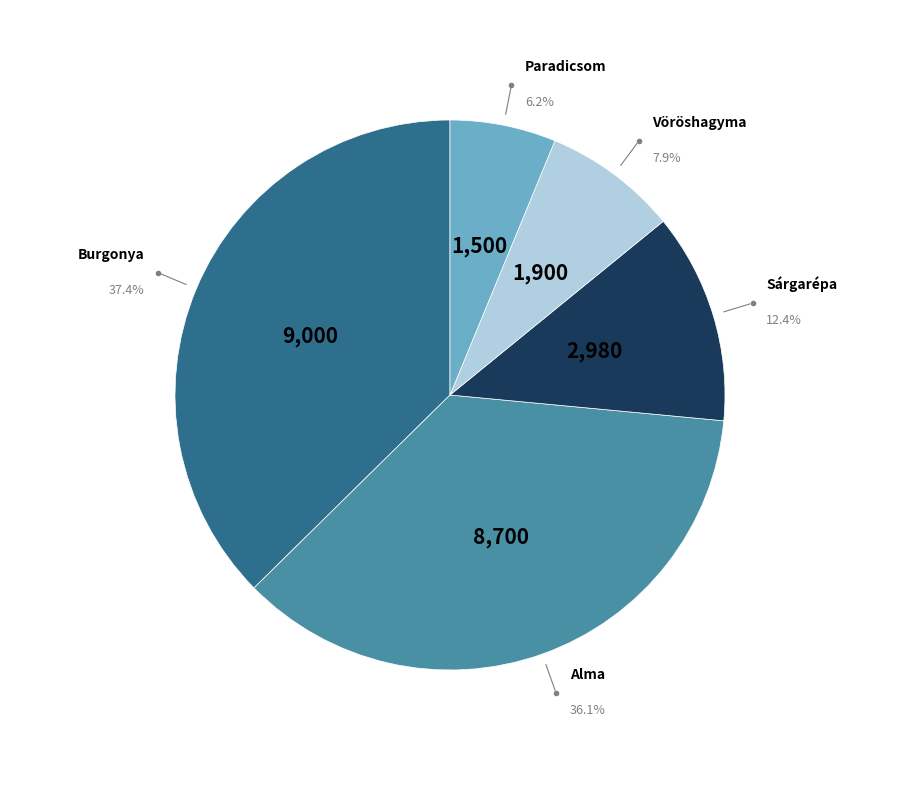

Count the number of slices in the pie.

5